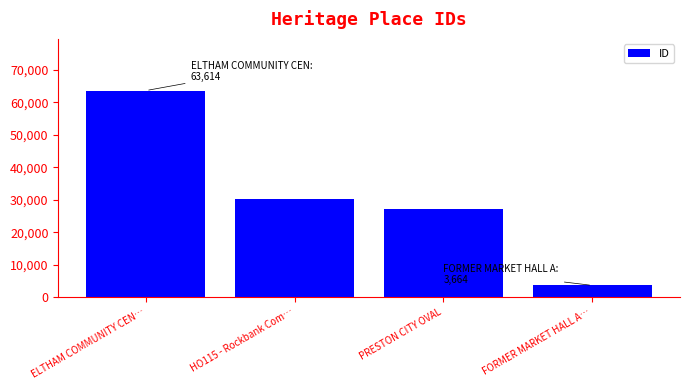

List the labels in order of value, largest first.

ELTHAM COMMUNITY CEN…, HO115 - Rockbank Com…, PRESTON CITY OVAL, FORMER MARKET HALL A…